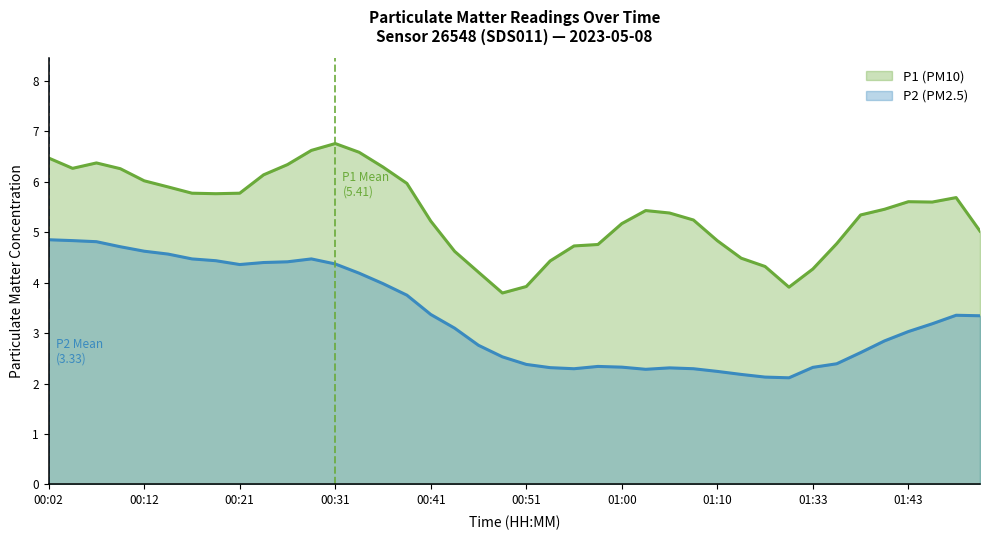

At which label does P2 first exceed 3?

00:02